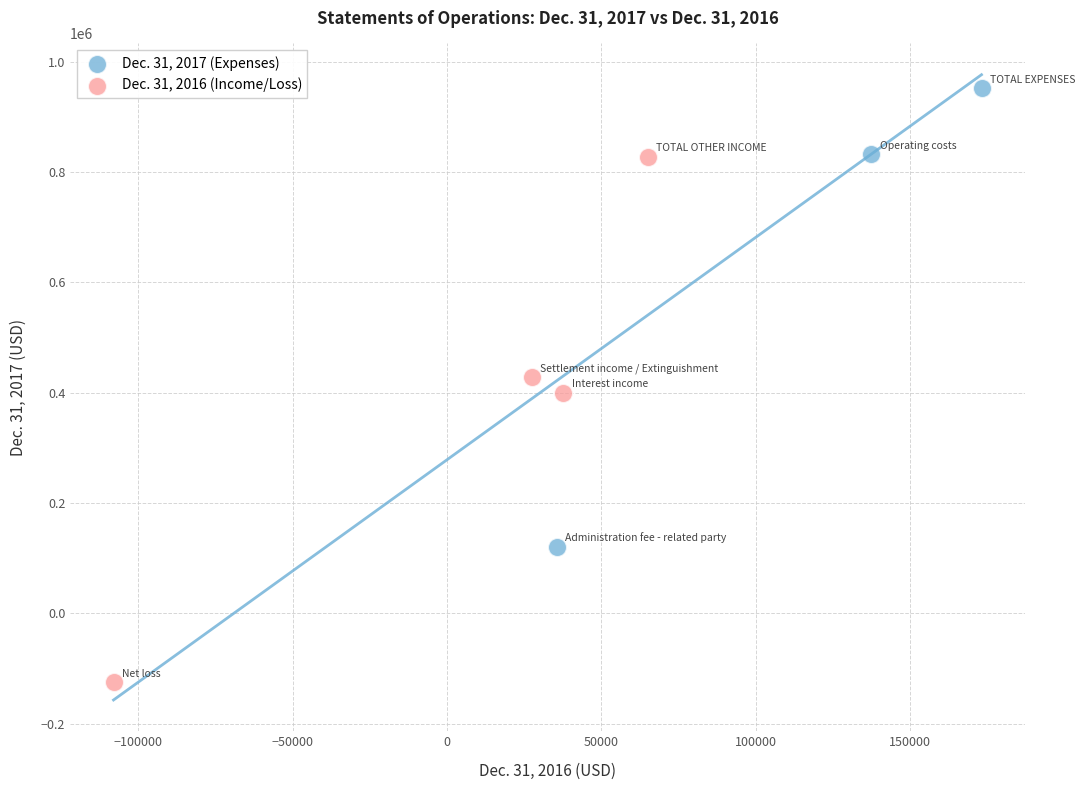

Which series contains the highest Y value?

Dec. 31, 2017 (Expenses)